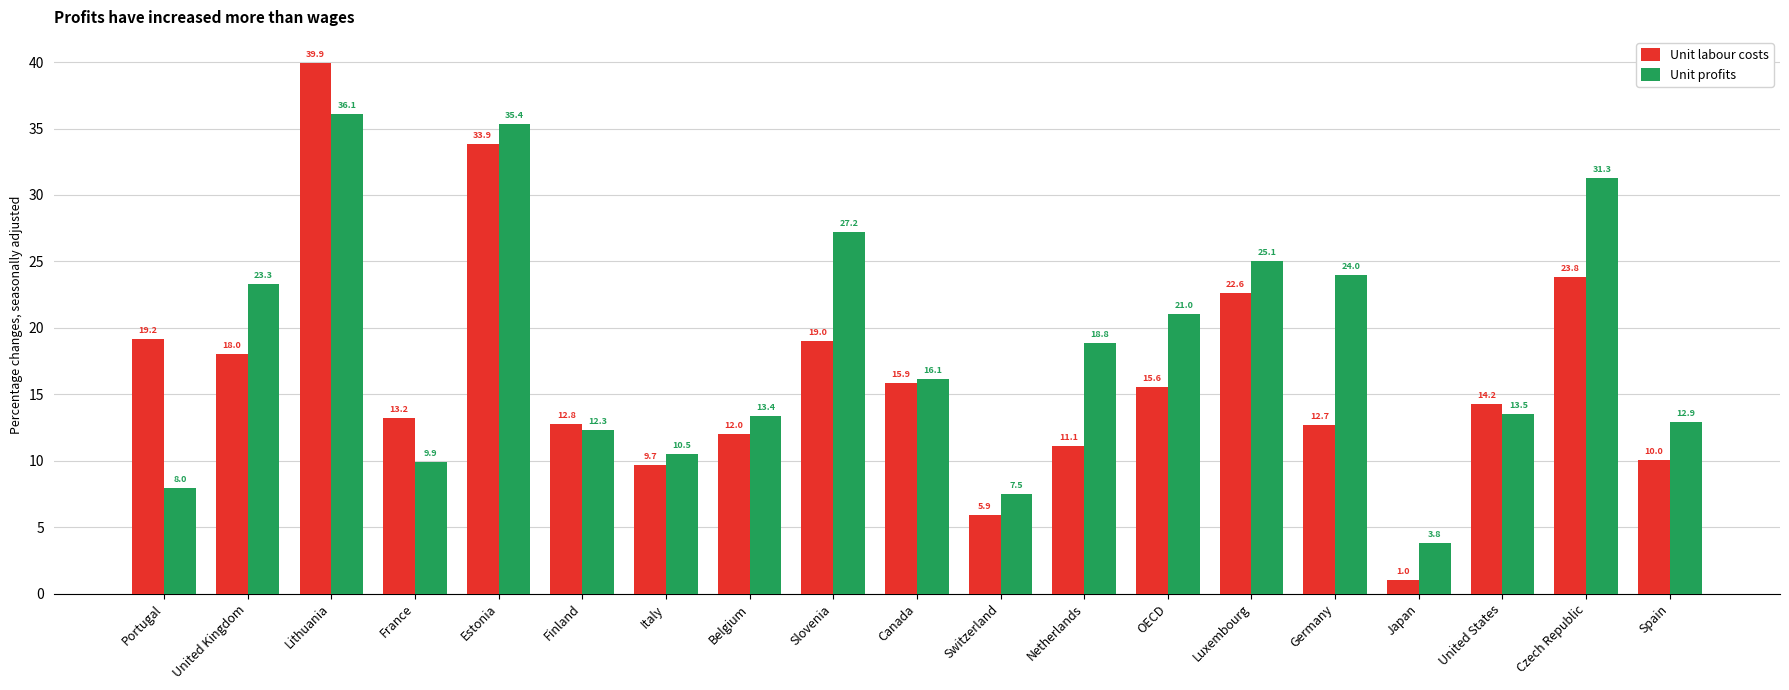

Reading left to right, what are all the values shown in this chart?

Unit labour costs: 19.2	18.0	39.9	13.2	33.9	12.8	9.7	12.0	19.0	15.9	5.9	11.1	15.6	22.6	12.7	1.0	14.2	23.8	10.0
Unit profits: 8.0	23.3	36.1	9.9	35.4	12.3	10.5	13.4	27.2	16.1	7.5	18.8	21.0	25.1	24.0	3.8	13.5	31.3	12.9